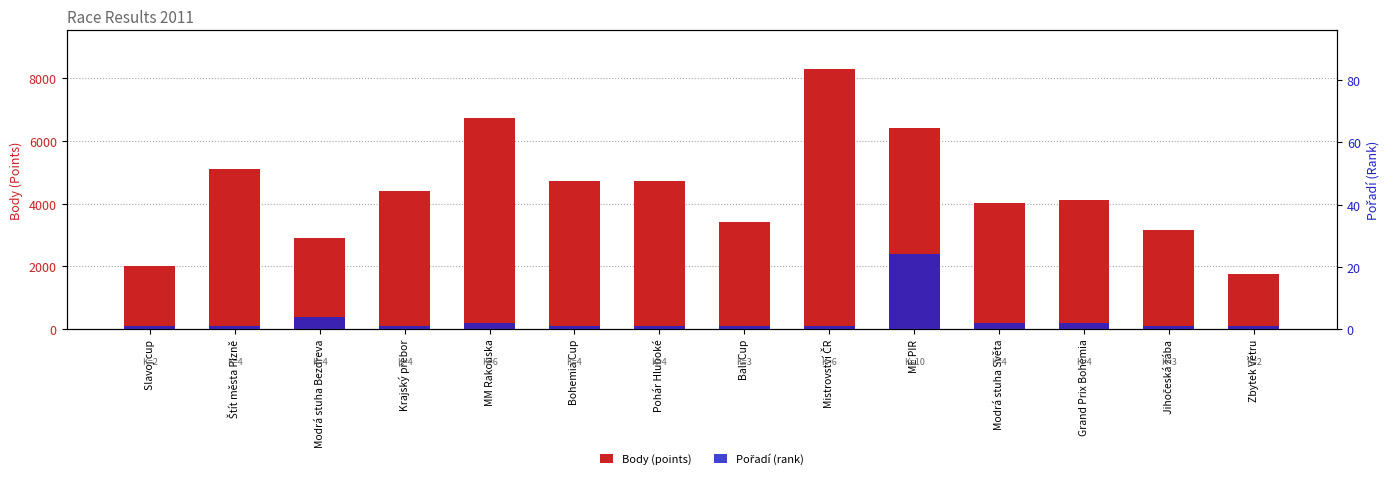

At which category does the chart reach its peak across all series?

Mistrovství ČR